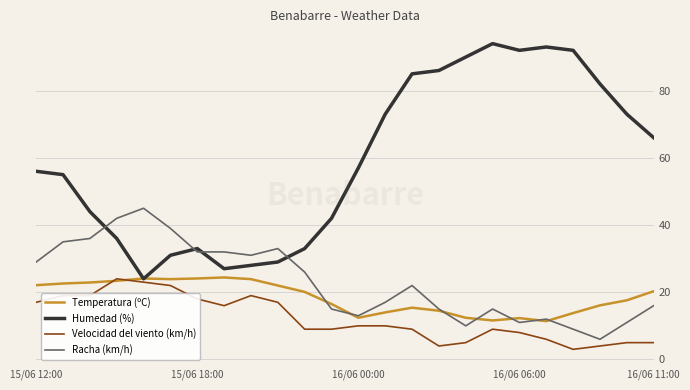

True or false: Velocidad del viento (km/h) has more than 0 interior local peaks.

True